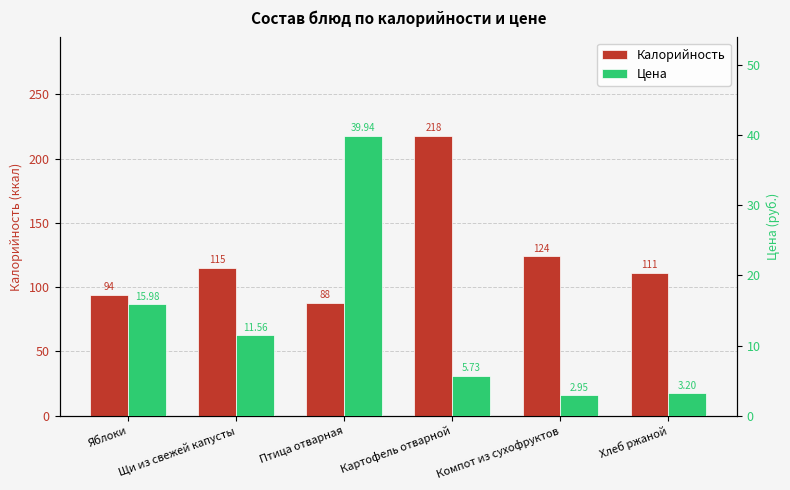

Which has a higher value, Картофель отварной or Щи из свежей капусты?

Картофель отварной